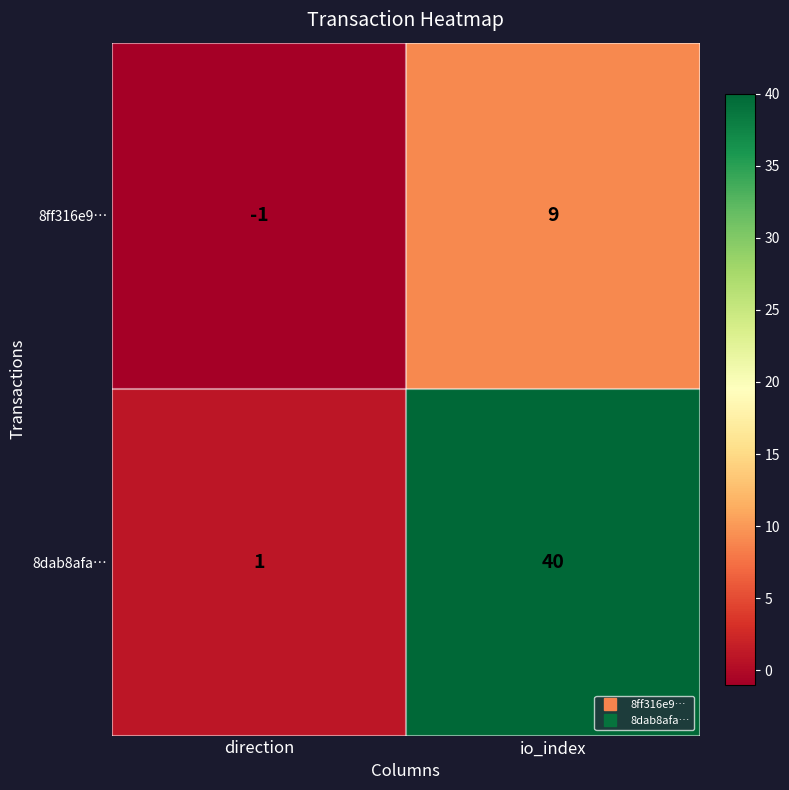

How many data points in 8dab8afa… are less than 40?

1